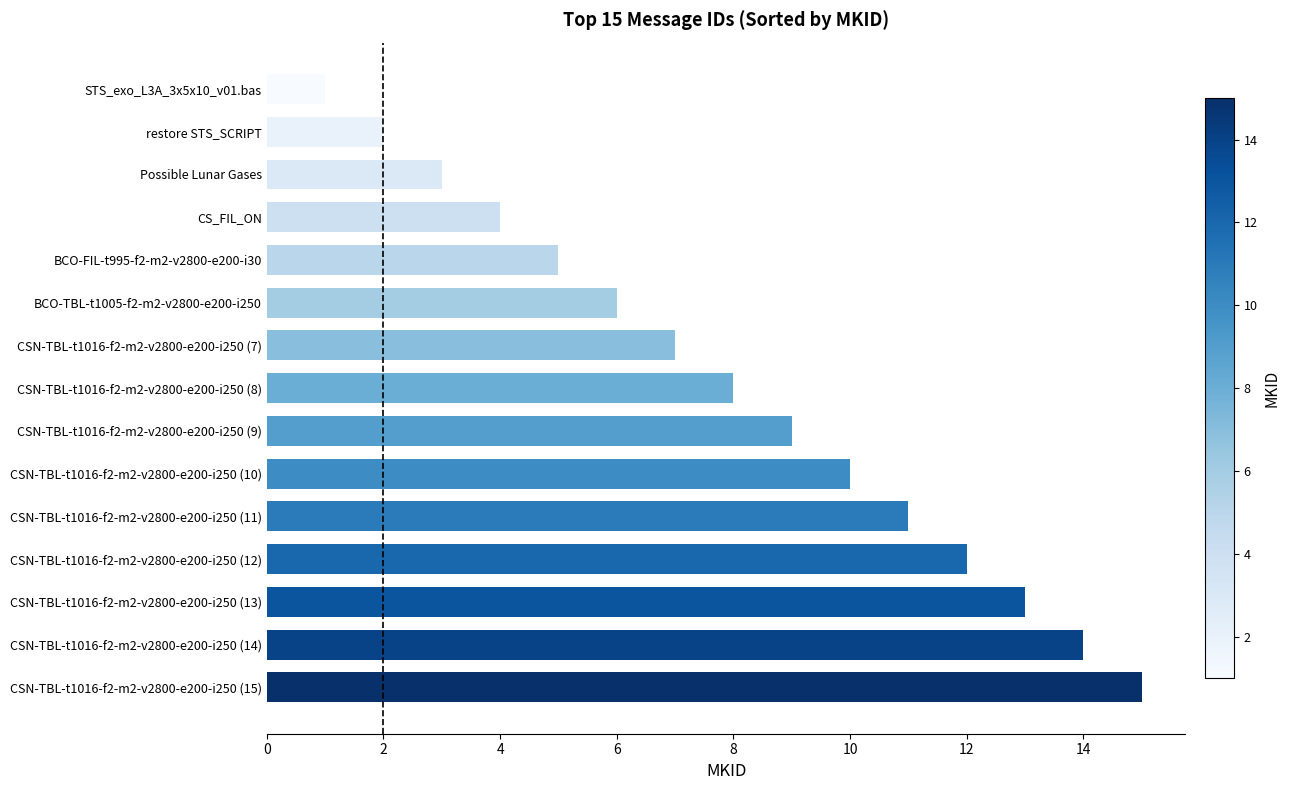

How many distinct data groups are displayed?

1